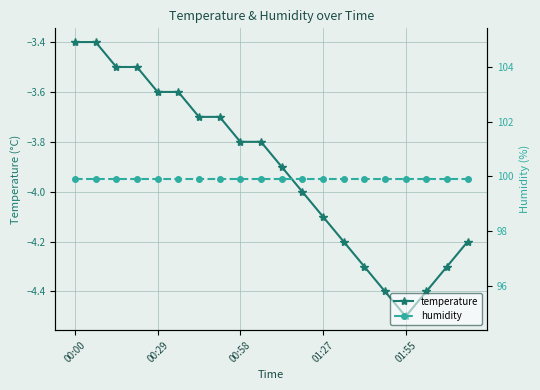

True or false: temperature has a value of -2.5 at 01:27.

False